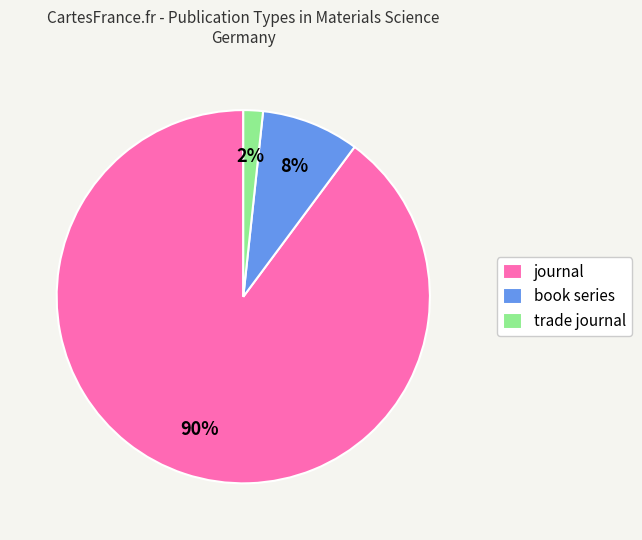

What percentage is the trade journal slice, to the nearest percent?

2%